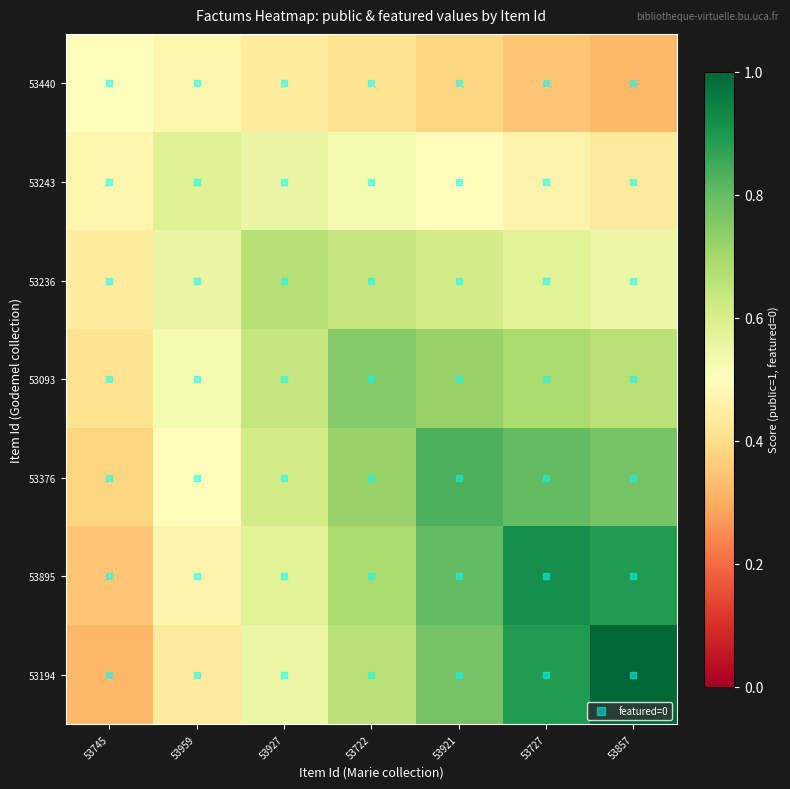

At how many categories does at least one series exceed 0?

7